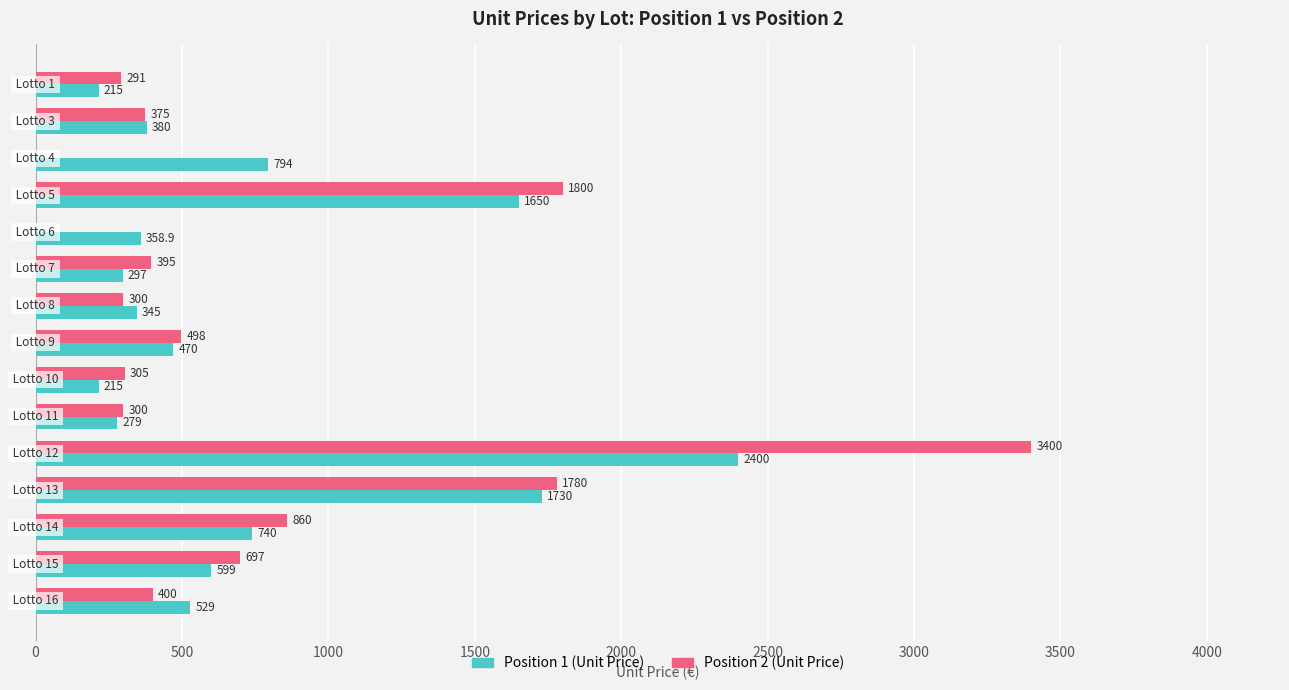

How many categories are shown in the chart?

15